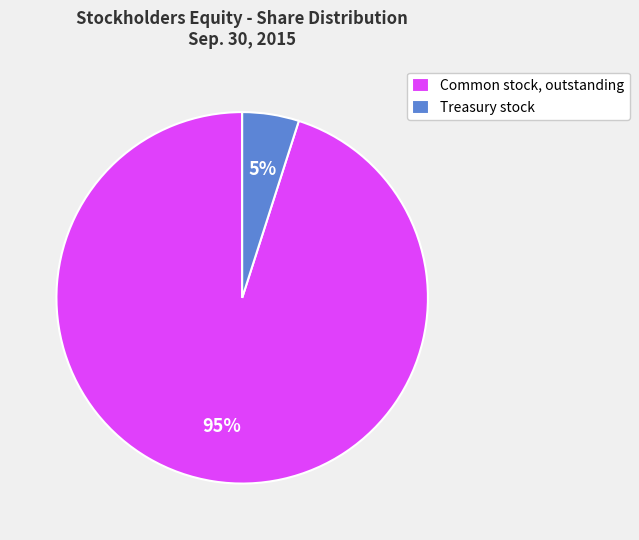

Is it true that Treasury stock is 11% of the pie?

False